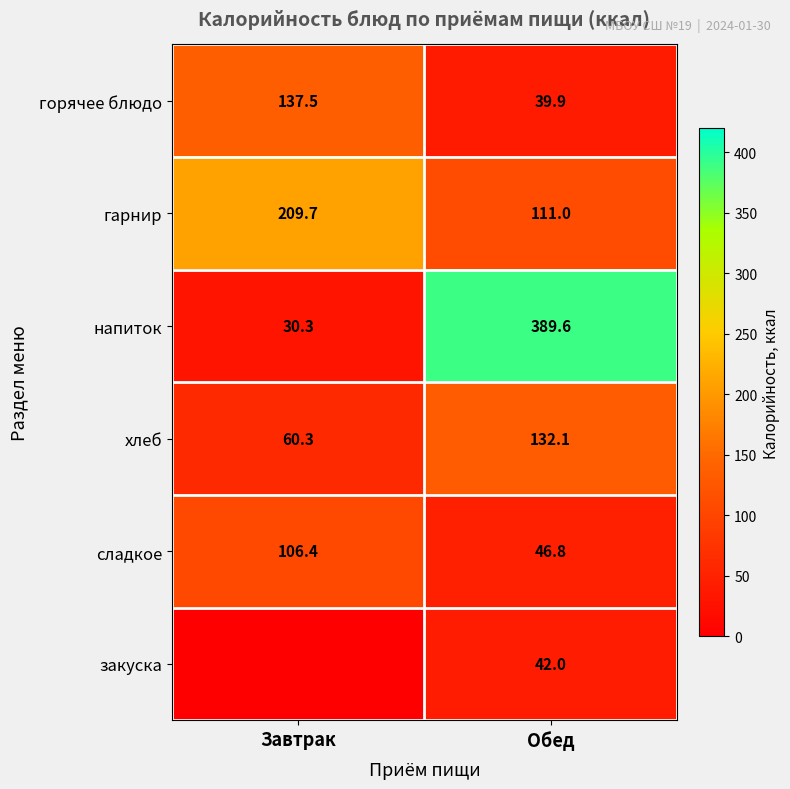

At which label is гарнир closest to 160?

Обед